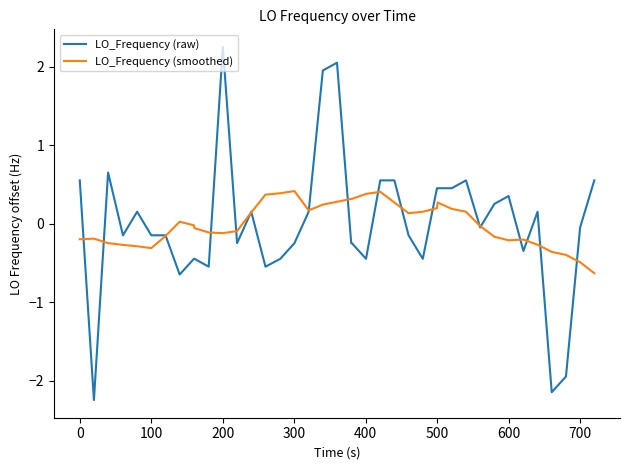

Which series has the widest spread of values?

LO_Frequency (raw)